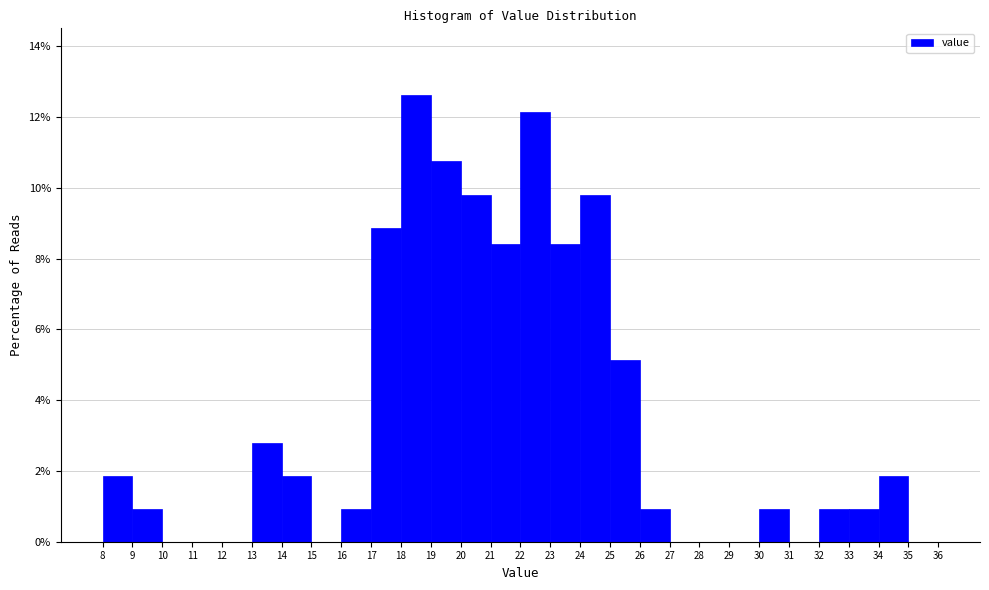

How tall is the bar that spans 8 to 9 on the x-axis? The values are not printed on the chart, so give them approximately, as read against the axis.

1.8